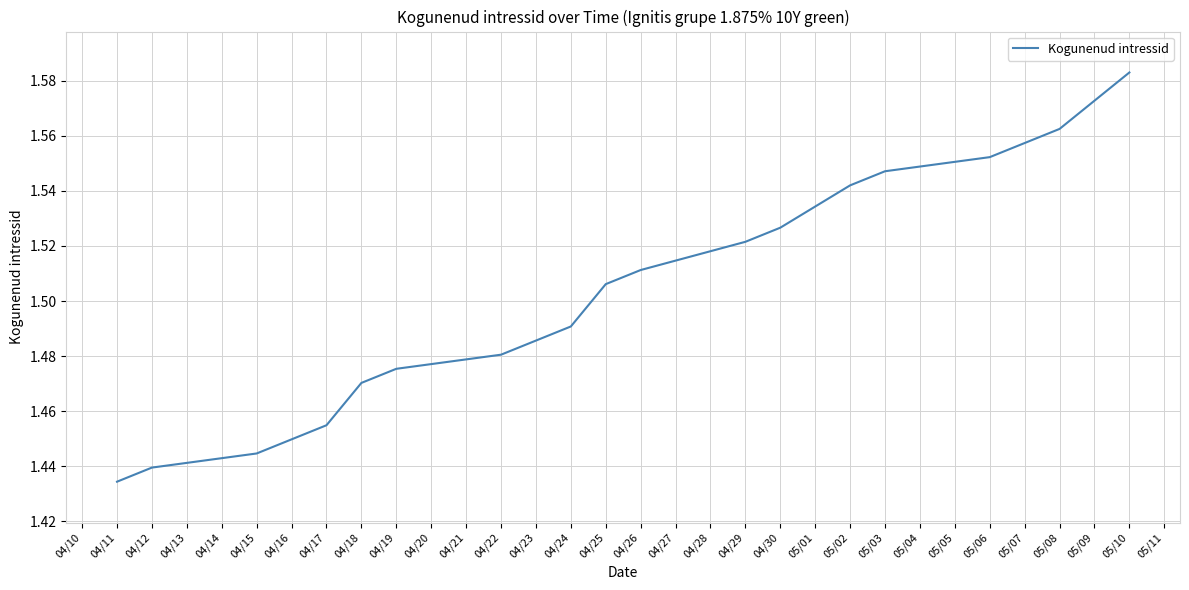

What is the difference between the maximum and minimum values?

0.1